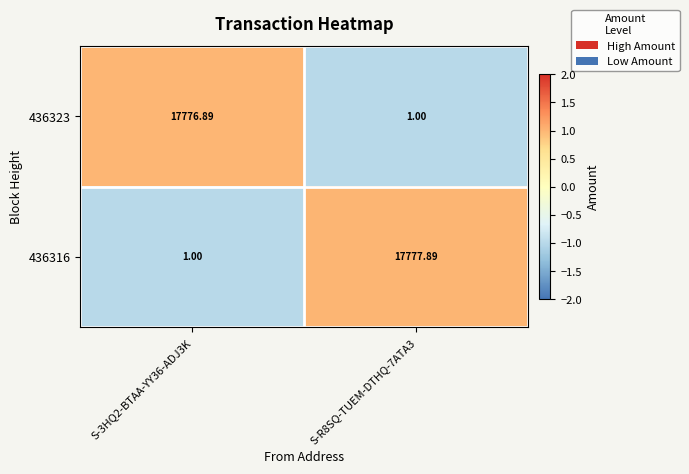

Which series has the largest range (max minus min)?

436316